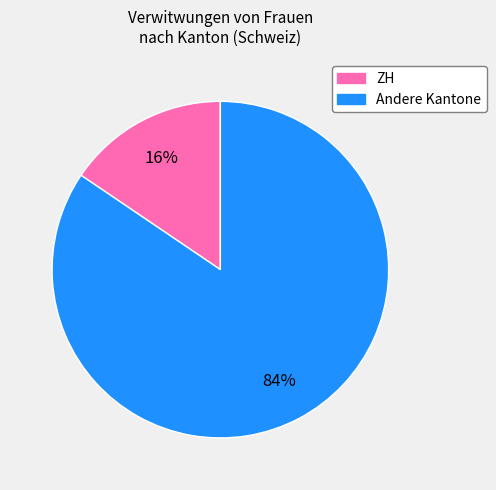

To the nearest percent, what is the average slice percentage?

50%